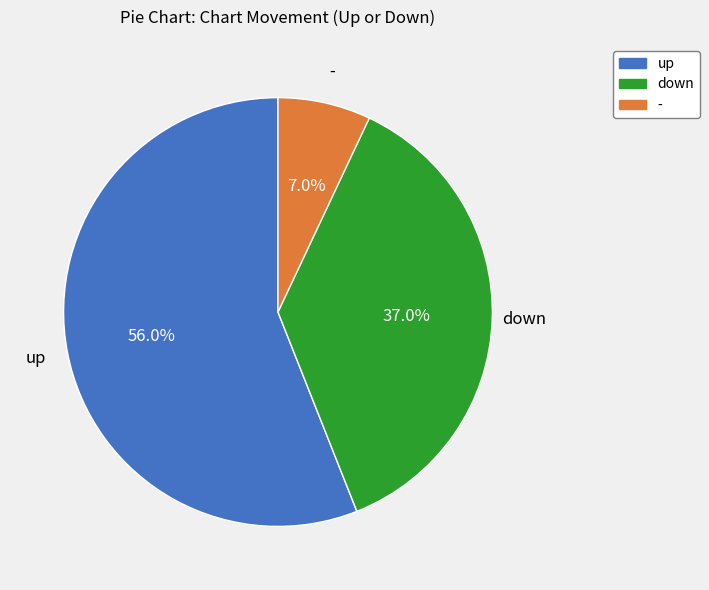

To the nearest percent, what portion does down represent?

37%